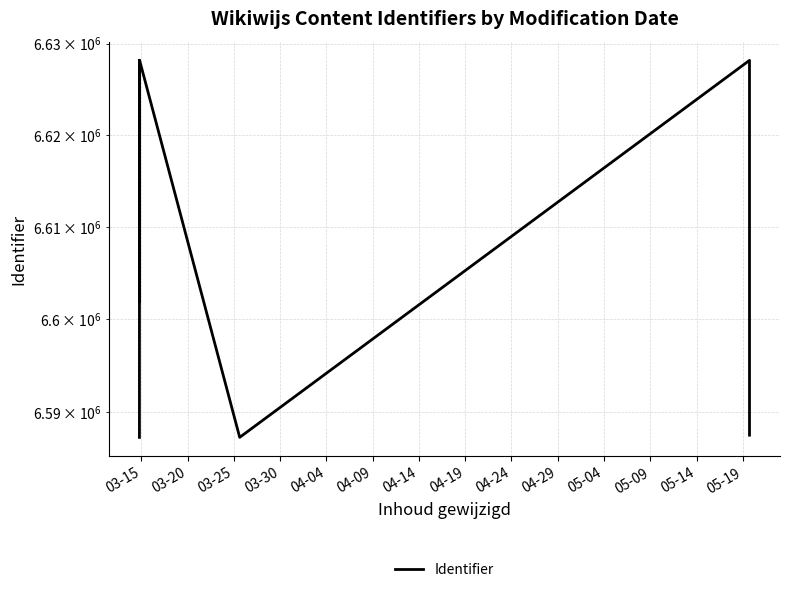

What is the smallest value displayed?

6587218